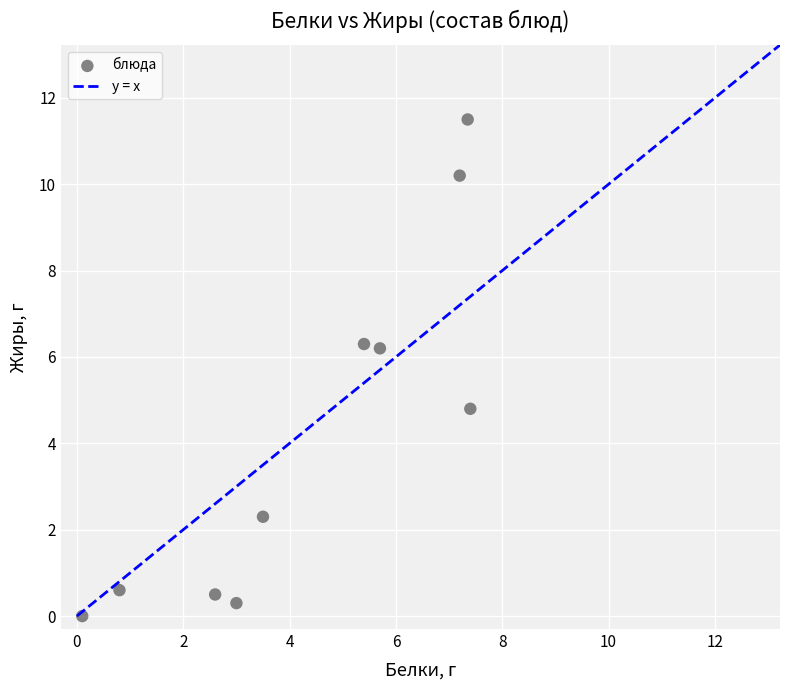

What Y value in the scatter plot is closest to 5?

4.8